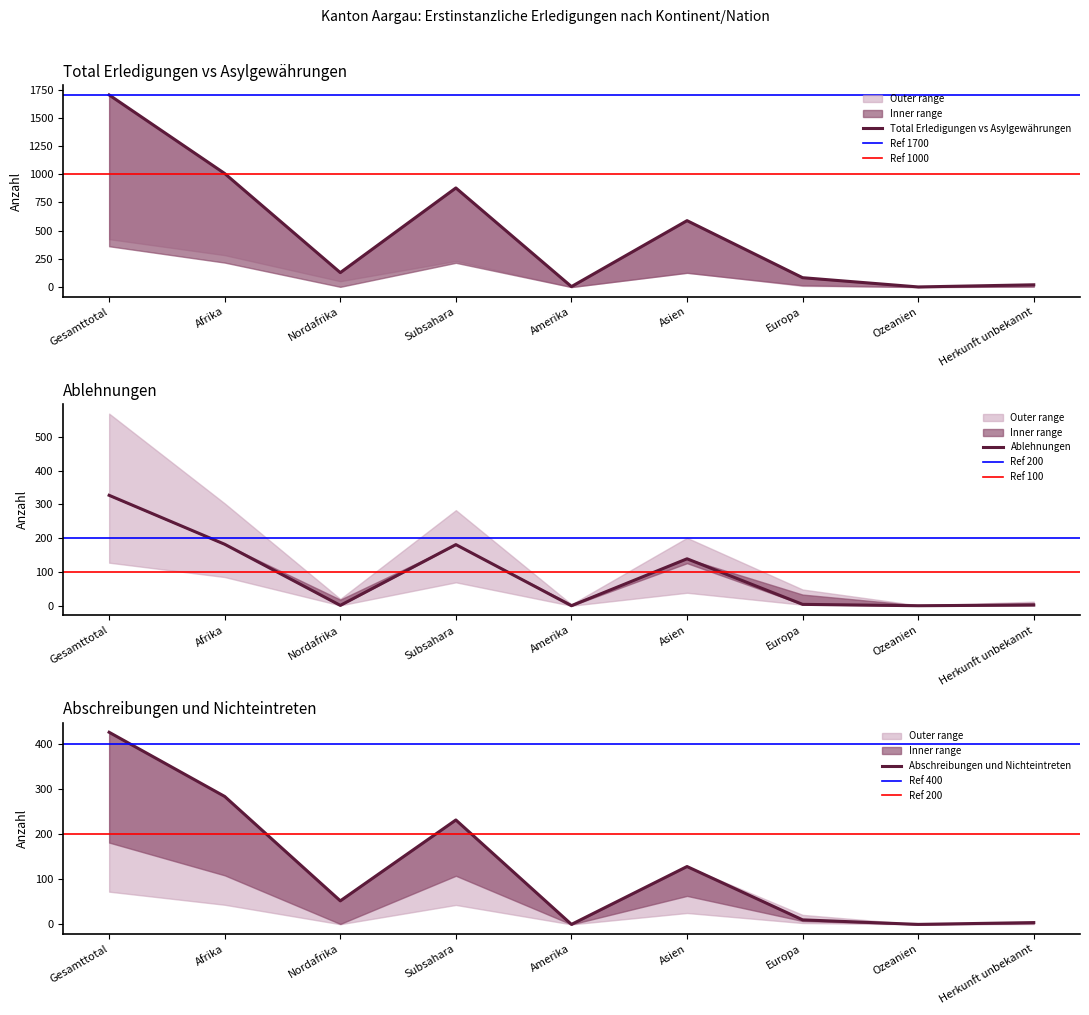

How many data points in Ablehnungen mit VA are above 52?

4